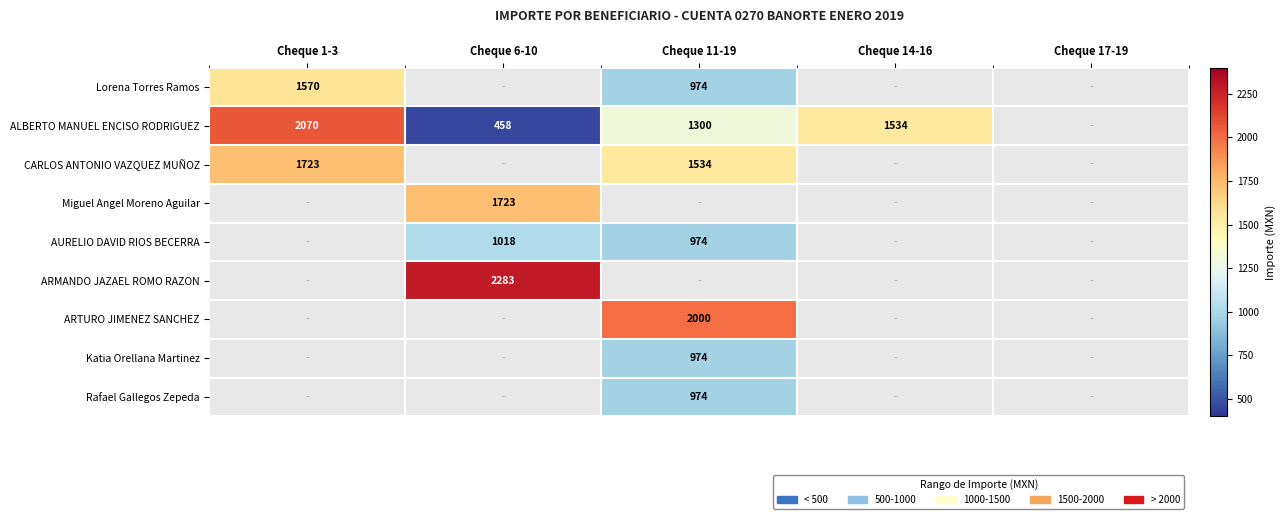

True or false: CARLOS ANTONIO VAZQUEZ MUÑOZ has a value of 2552 at Cheque 11-19.

False